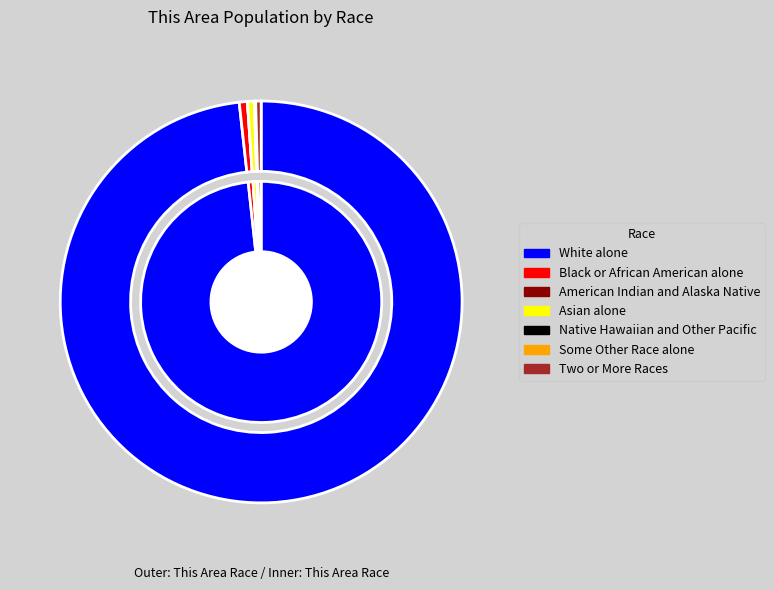

Rank the series by their average value, from highest to lowest.

inner, outer